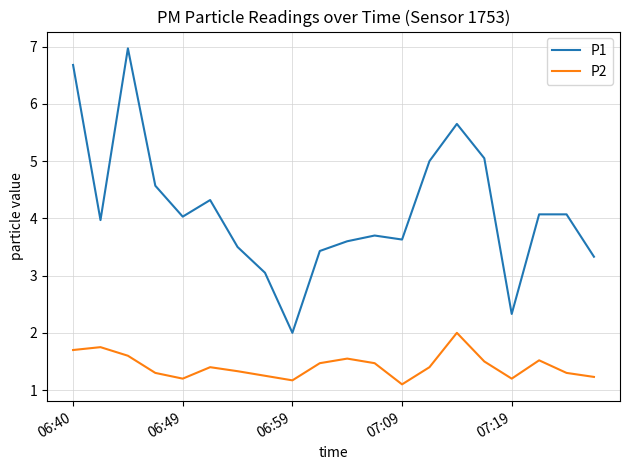

True or false: P2 and P1 intersect in this chart.

False